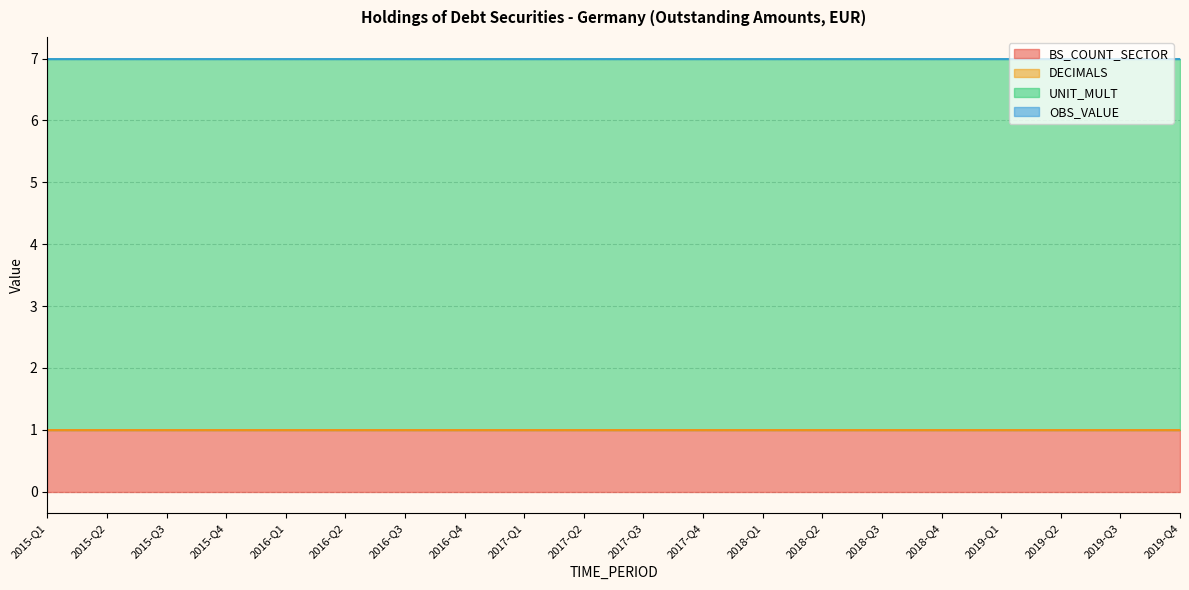

Does the chart display data point markers on the line(s)?

No